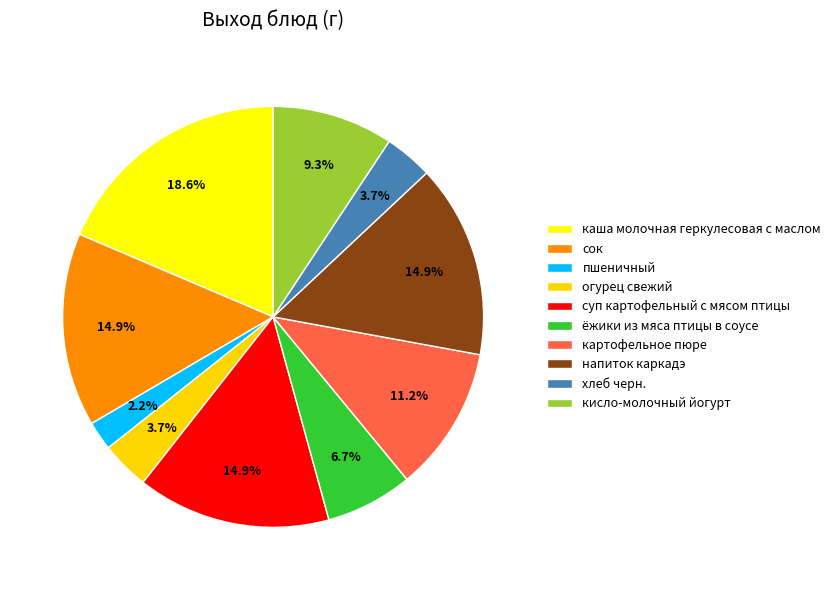

To the nearest percent, what is the difference between the хлеб черн. and каша молочная геркулесовая с маслом slice percentages?

15%